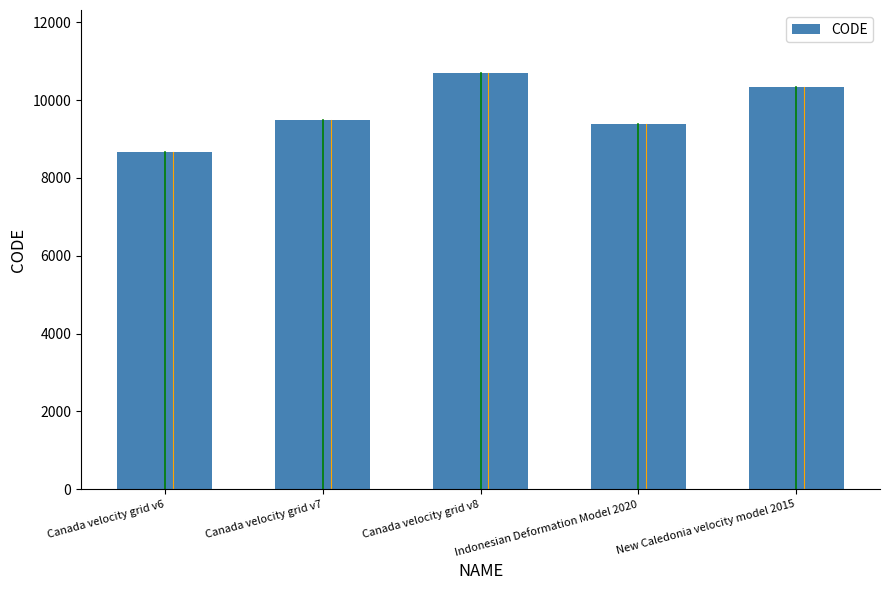

Which has a higher value, Indonesian Deformation Model 2020 or New Caledonia velocity model 2015?

New Caledonia velocity model 2015